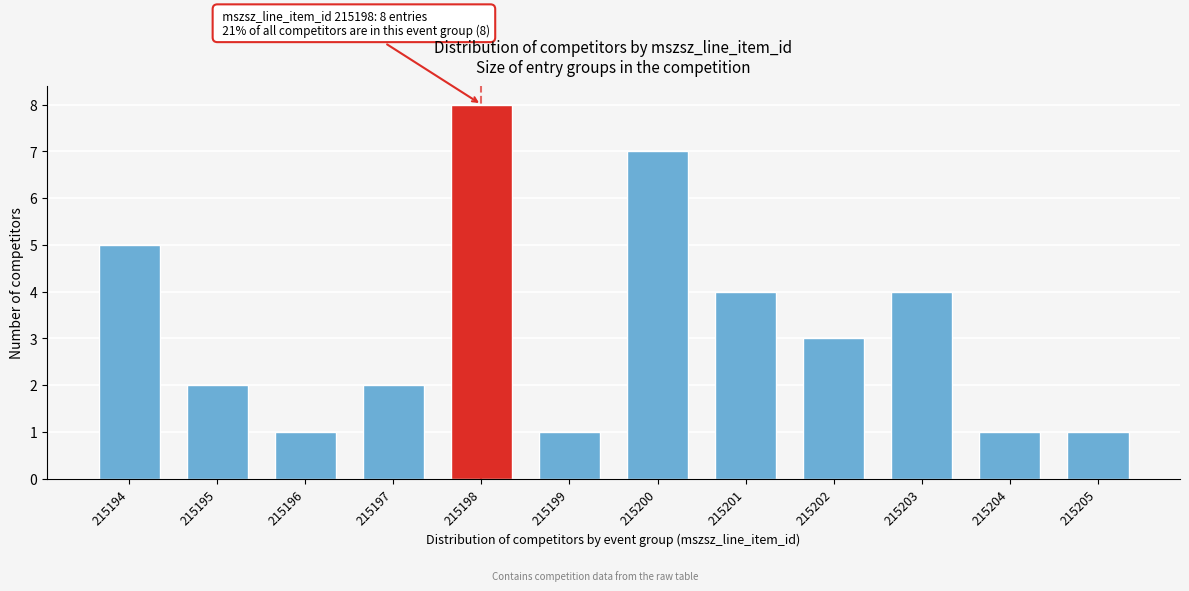

Reading left to right, transcribe all the data shown in this chart.

215194=5	215195=2	215196=1	215197=2	215198=8	215199=1	215200=7	215201=4	215202=3	215203=4	215204=1	215205=1